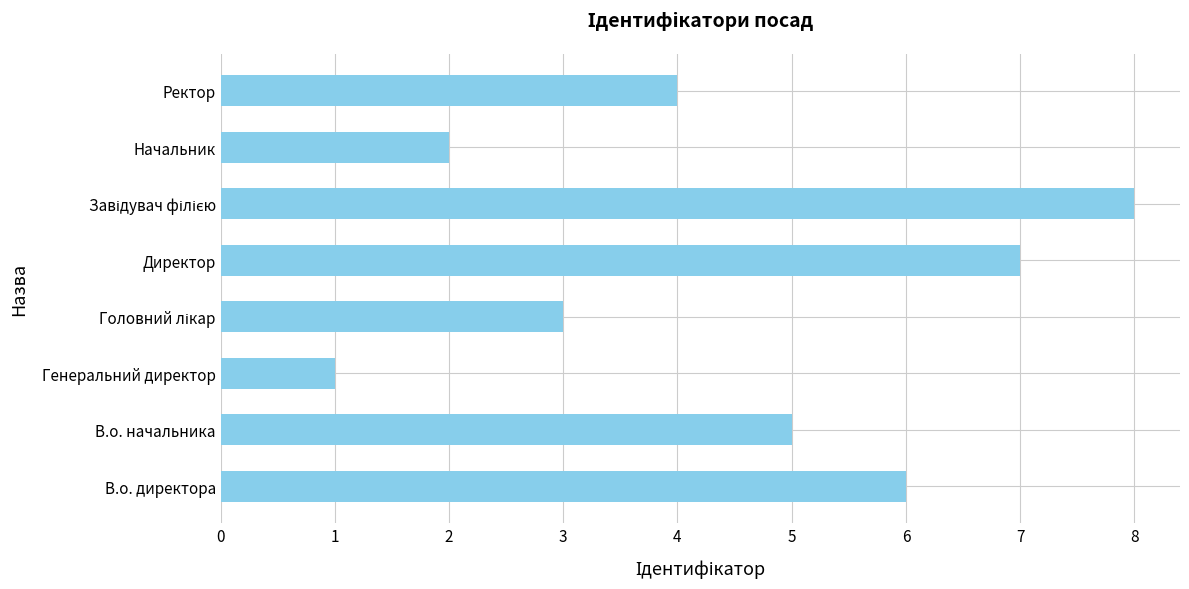

At which label is the value closest to 4?

Ректор